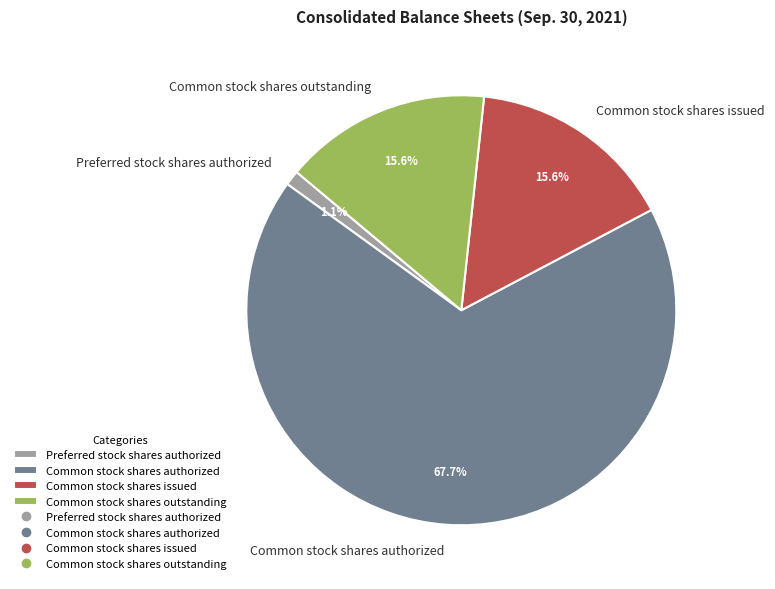

Do Preferred stock shares authorized and Common stock shares outstanding together represent more than half of the pie?

No